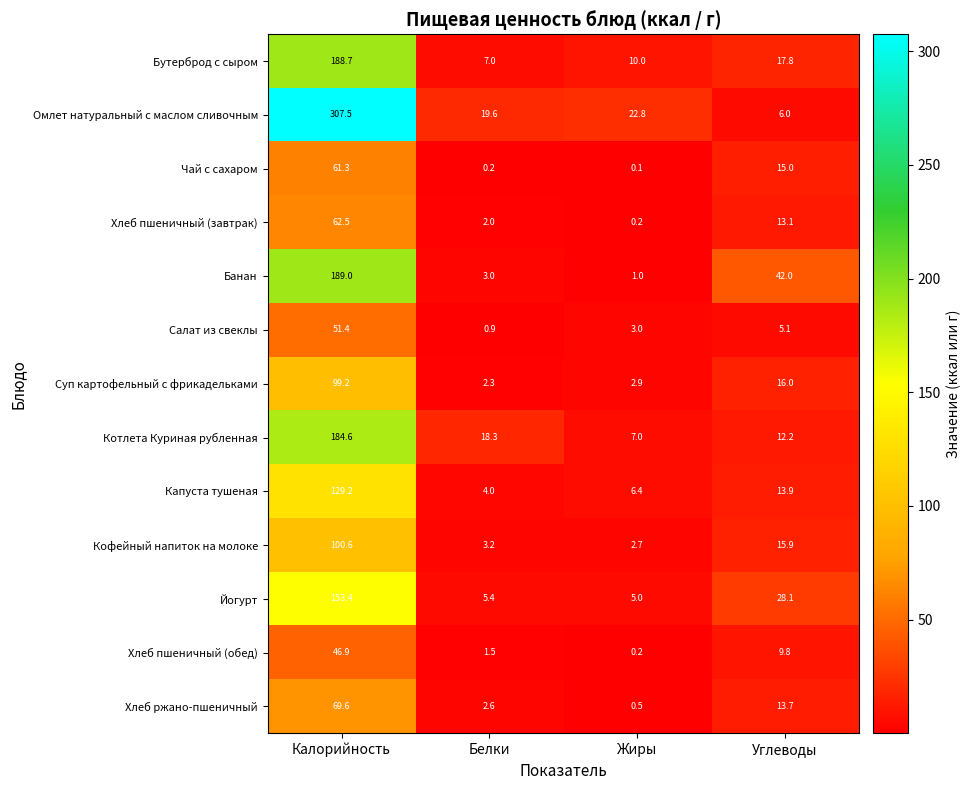

What is the difference between the Бутерброд с сыром values at Углеводы and Жиры?

7.8